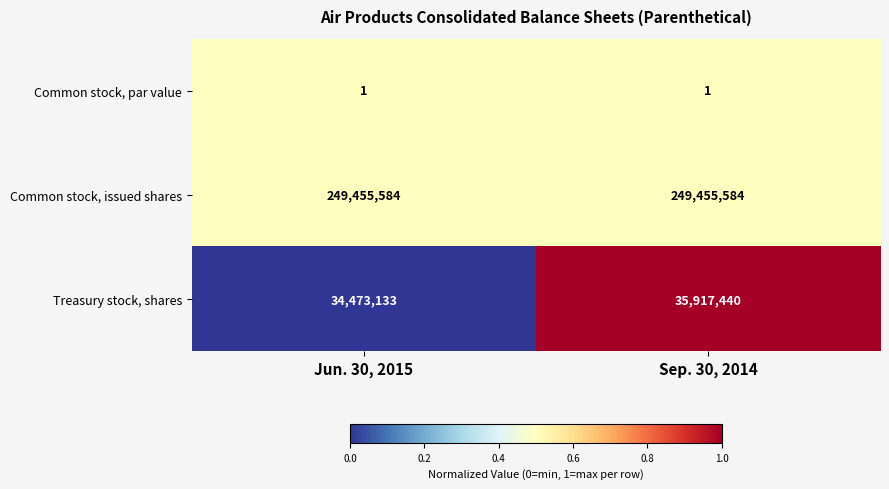

At which label is Treasury stock, shares closest to 35195286?

Jun. 30, 2015